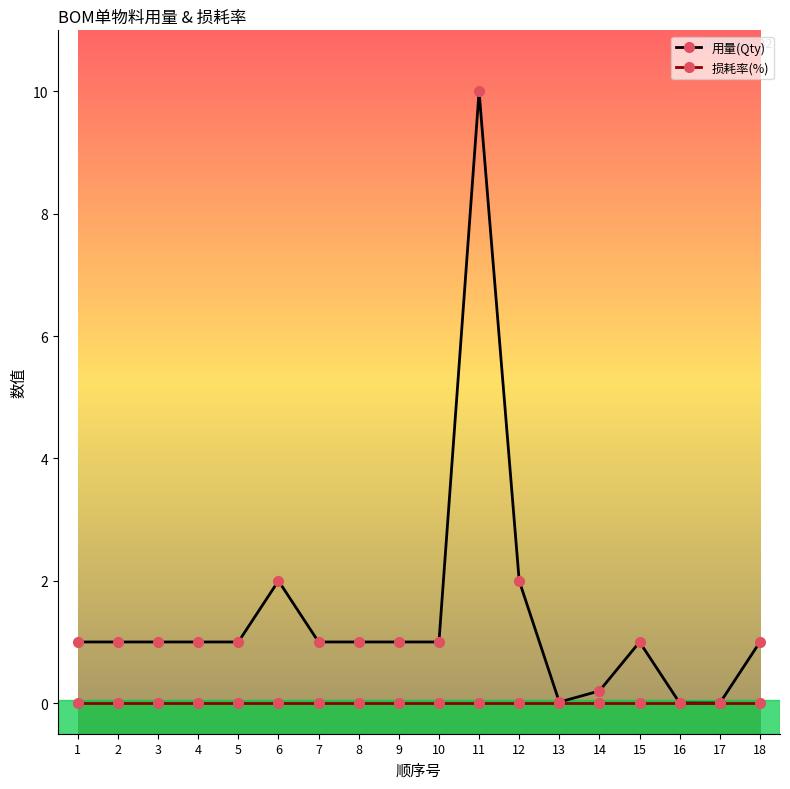

At which category is the sum across all series the highest?

11